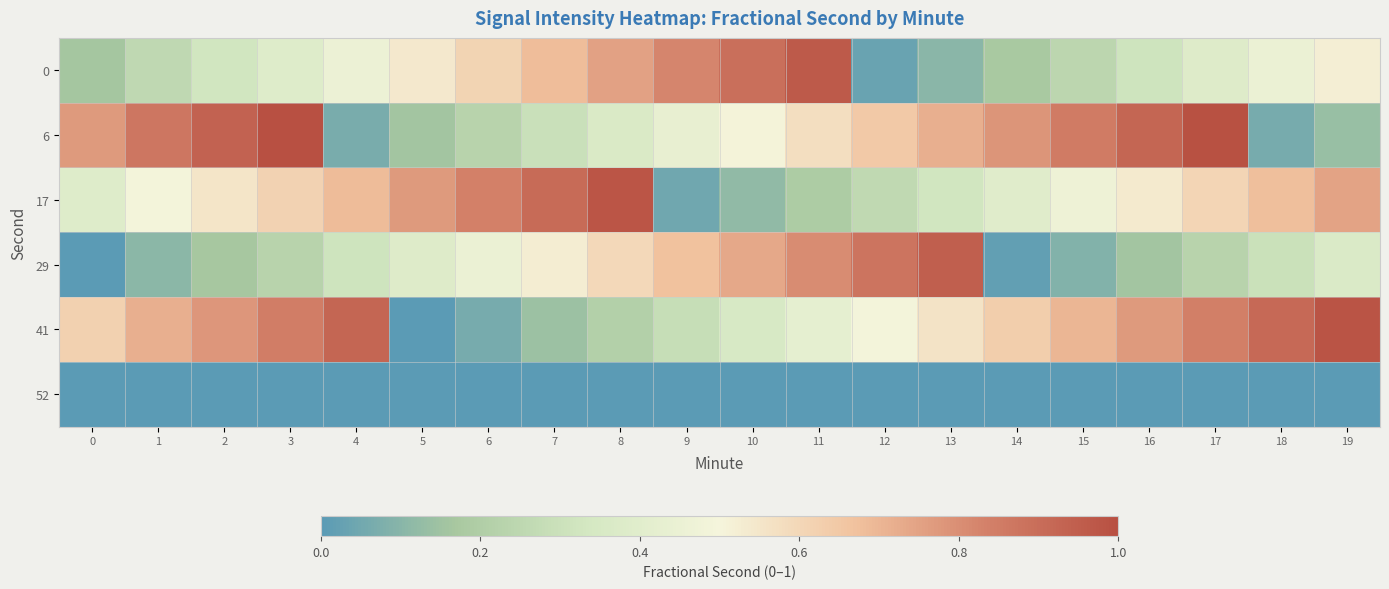

At how many categories does at least one series exceed 0?

20